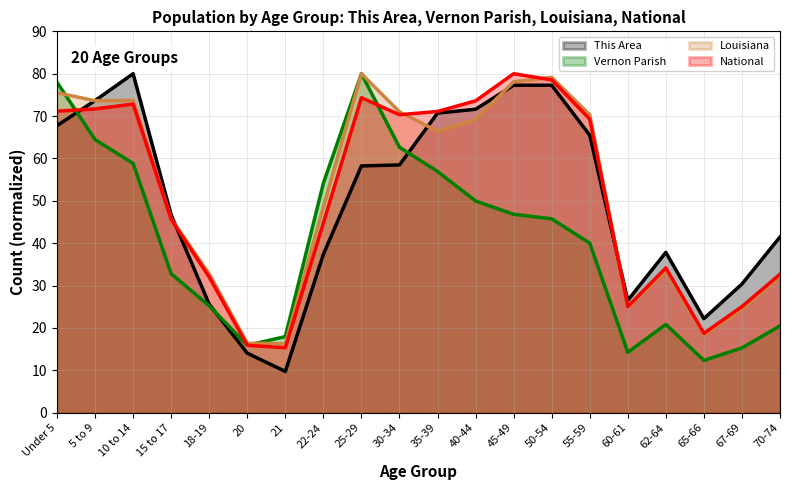

Reading left to right, what are all the values shown in this chart?

This Area: Under 5=67.8	5 to 9=73.7	10 to 14=80.0	15 to 17=46.7	18-19=25.6	20=14.1	21=9.7	22-24=37.4	25-29=58.2	30-34=58.5	35-39=70.7	40-44=71.6	45-49=77.3	50-54=77.3	55-59=65.5	60-61=26.5	62-64=37.8	65-66=22.2	67-69=30.4	70-74=41.5
Vernon Parish: Under 5=78.0	5 to 9=64.5	10 to 14=58.8	15 to 17=32.8	18-19=25.2	20=15.9	21=18.0	22-24=54.2	25-29=80.0	30-34=62.6	35-39=56.9	40-44=50.0	45-49=46.8	50-54=45.8	55-59=40.0	60-61=14.3	62-64=20.8	65-66=12.4	67-69=15.3	70-74=20.5
Louisiana: Under 5=75.5	5 to 9=73.6	10 to 14=73.7	15 to 17=45.8	18-19=32.7	20=16.4	21=16.3	22-24=48.6	25-29=80.0	30-34=71.0	35-39=66.4	40-44=69.2	45-49=78.1	50-54=79.1	55-59=70.3	60-61=24.9	62-64=33.5	65-66=18.4	67-69=24.4	70-74=32.1
National: Under 5=71.2	5 to 9=71.7	10 to 14=72.8	15 to 17=45.6	18-19=32.0	20=15.9	21=15.3	22-24=44.8	25-29=74.3	30-34=70.3	35-39=71.1	40-44=73.6	45-49=80.0	50-54=78.6	55-59=69.3	60-61=25.1	62-64=34.2	65-66=18.7	67-69=25.1	70-74=32.7